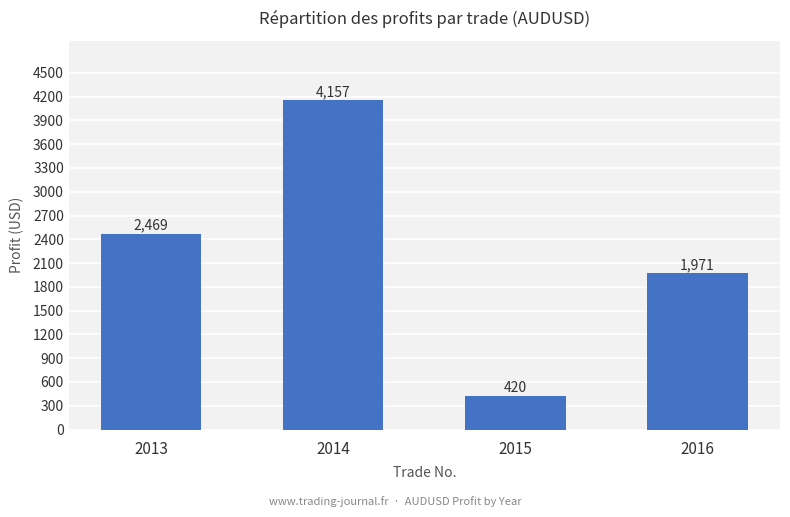

List the labels in order of value, smallest first.

2015, 2016, 2013, 2014